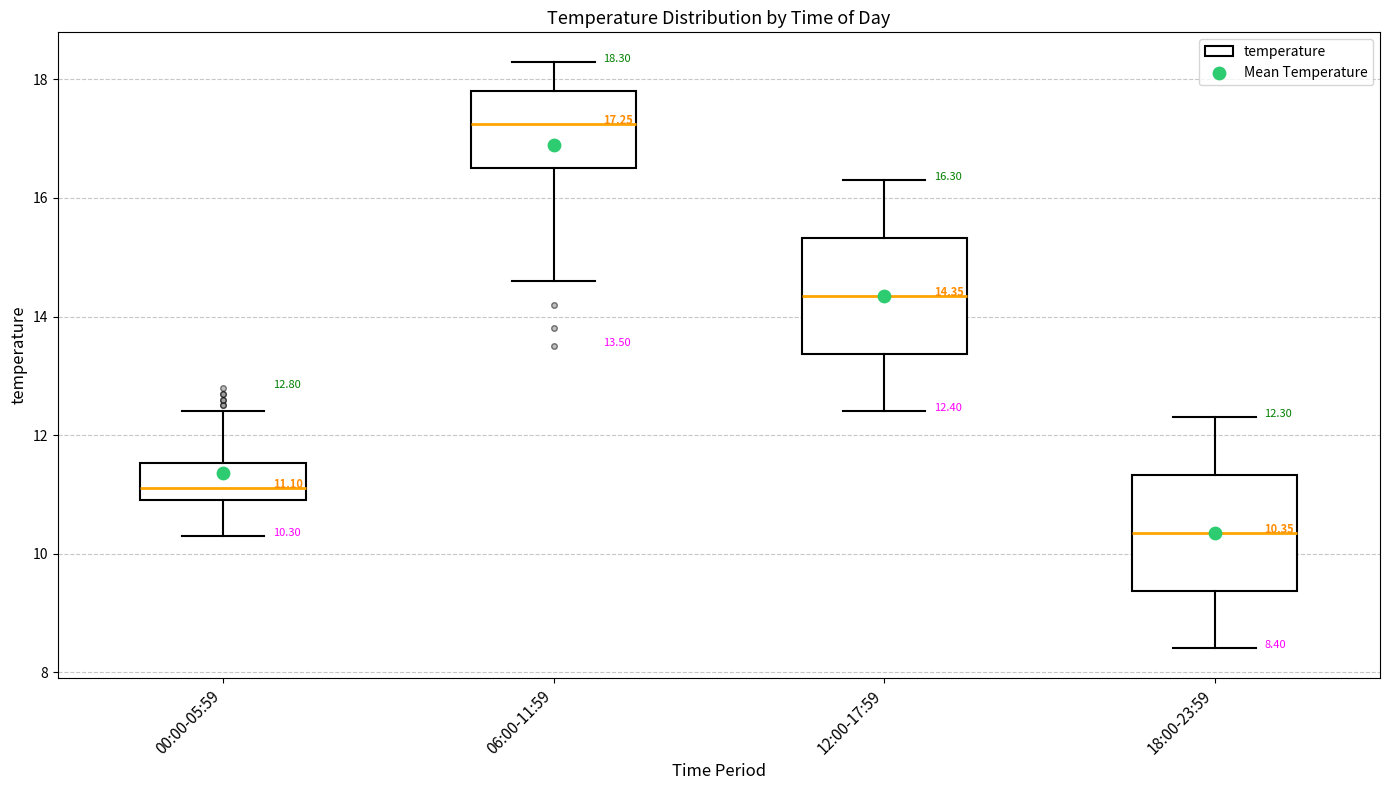

Which box's median line is the lowest?

18:00-23:59